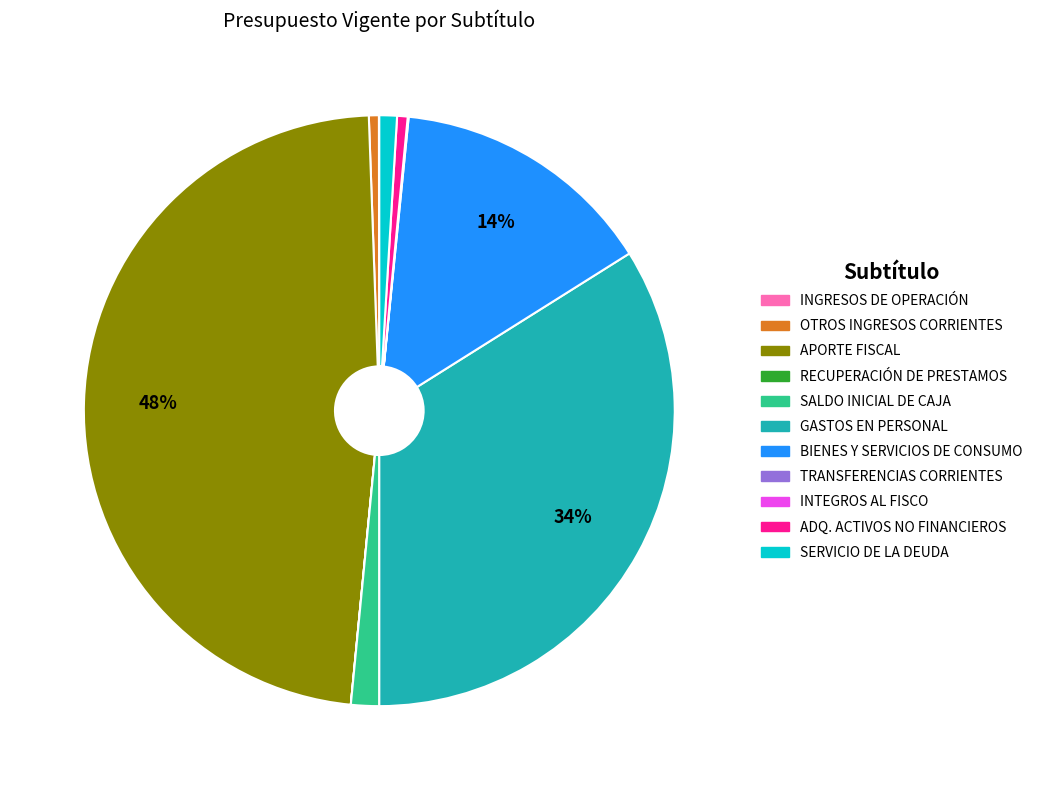

To the nearest percent, what is the difference between the largest and smallest slice percentages?

48%